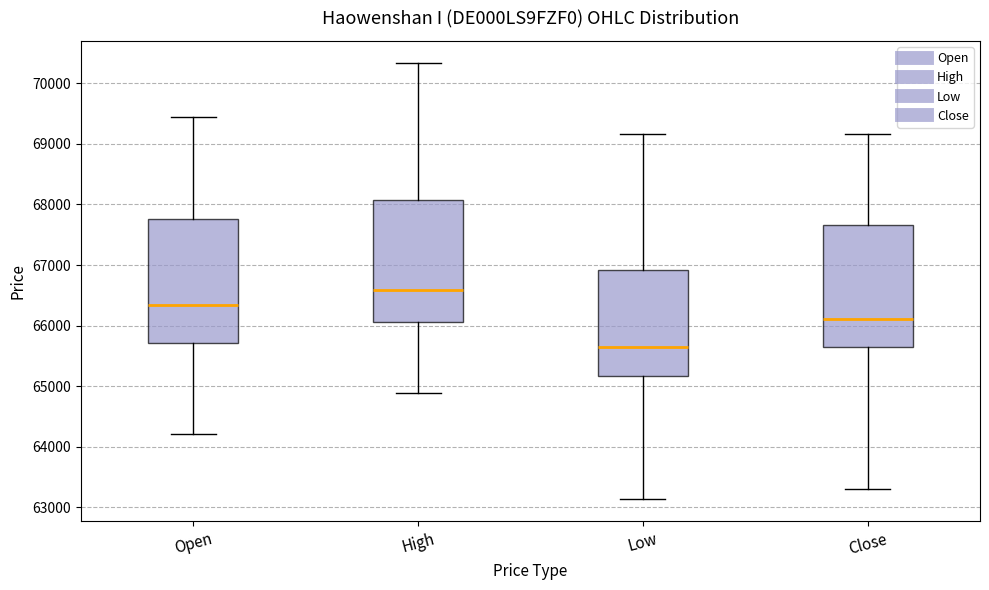

Which box has the lowest median line?

Low